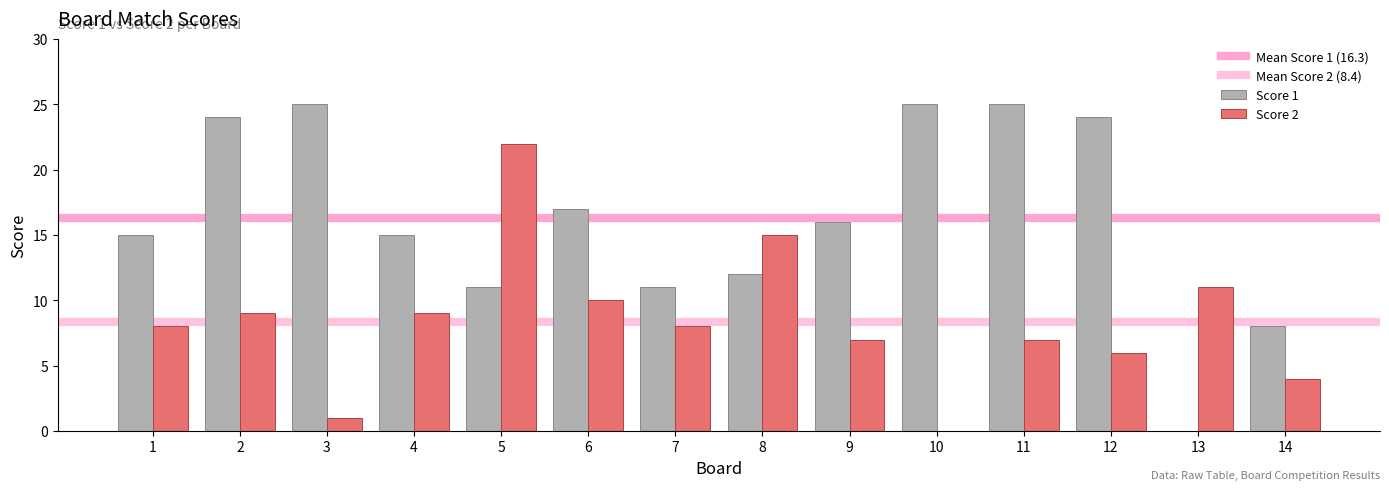

What is the difference between the maximum and minimum values in the Score 1 series?

25